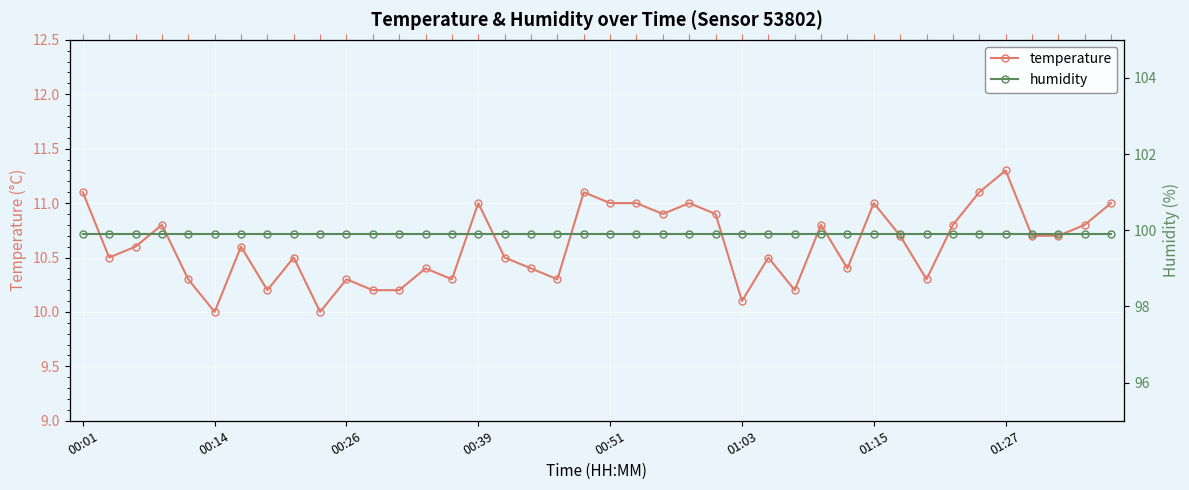

The value of humidity at 00:14 is 99.9. True or false?

True